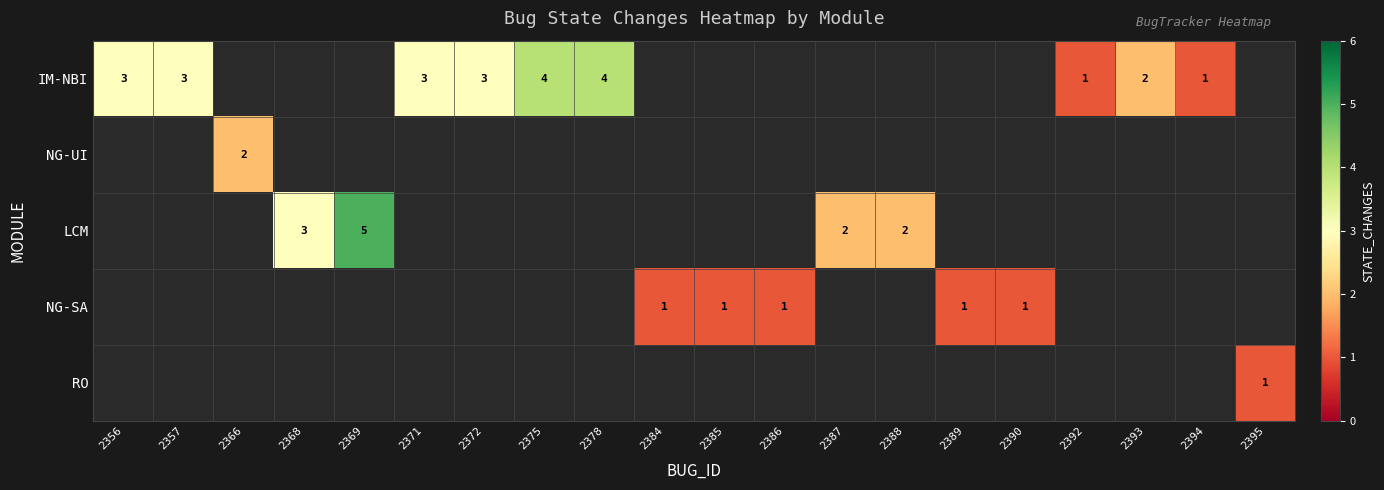

The IM-NBI series shows 1 at 2394. True or false?

True